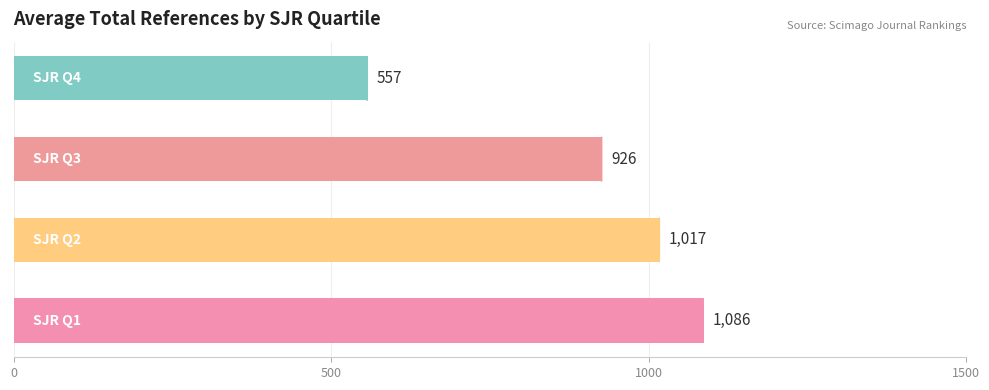

What is the smallest value displayed?

557